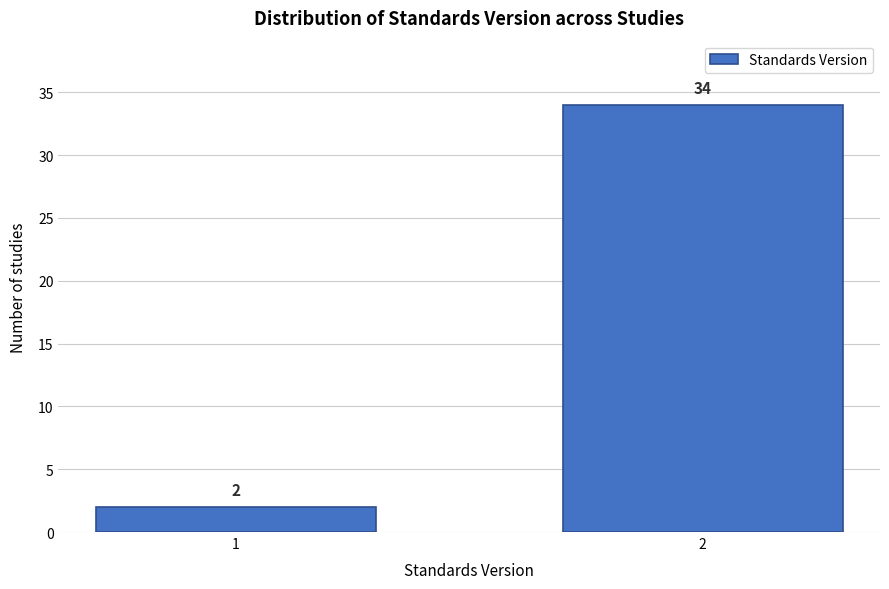

Reading left to right, transcribe all the data shown in this chart.

1=2	2=34